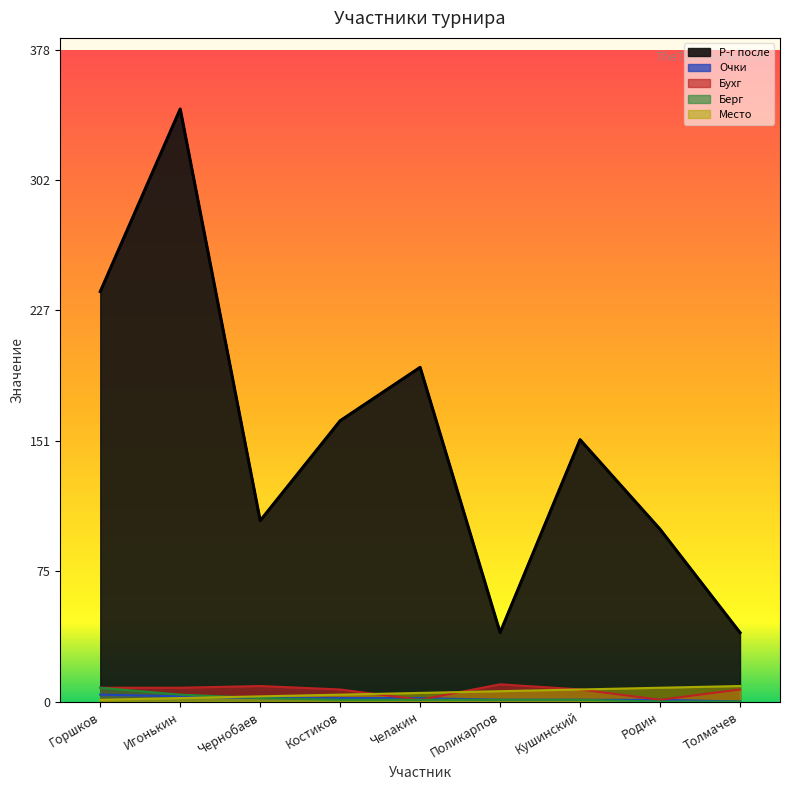

Which series ends up on top after the final intersection of Очки and Место?

Место